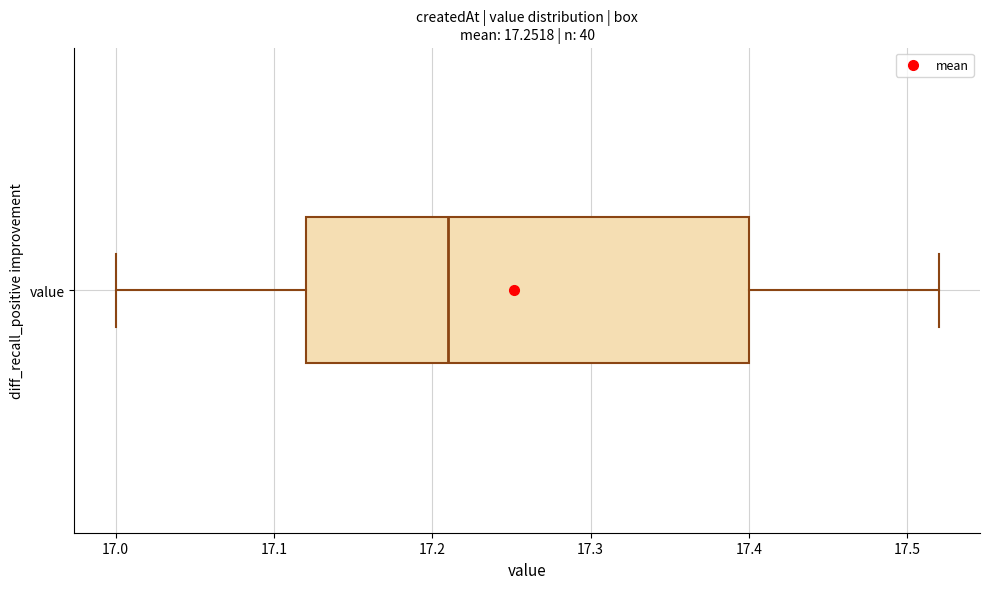

Where is the right edge of the box for value on the x-axis? The values are not printed on the chart, so give them approximately, as read against the axis.

17.40